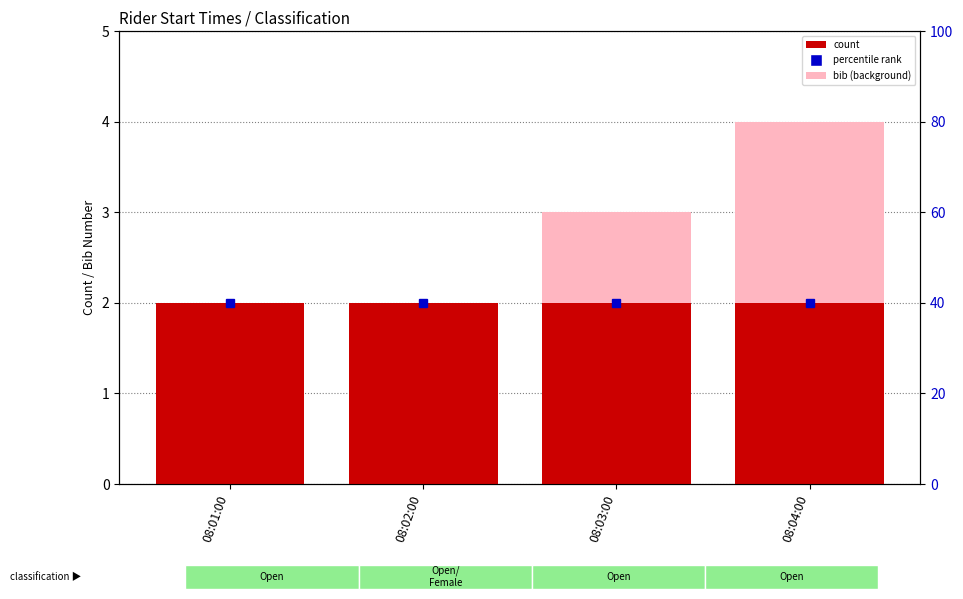

What is the total value across all series at 08:03:00?

5